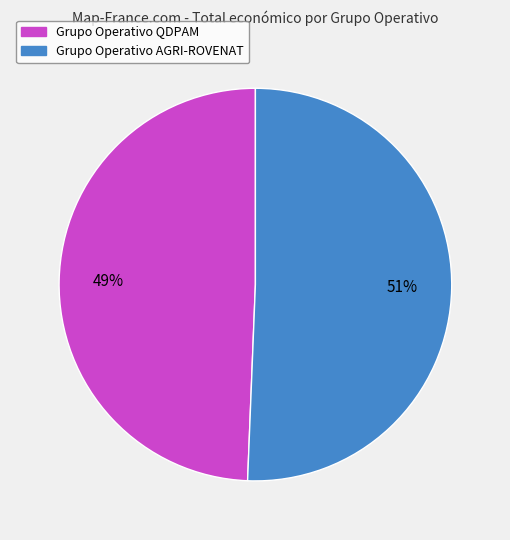

Is it true that Grupo Operativo AGRI-ROVENAT is 51% of the pie?

True